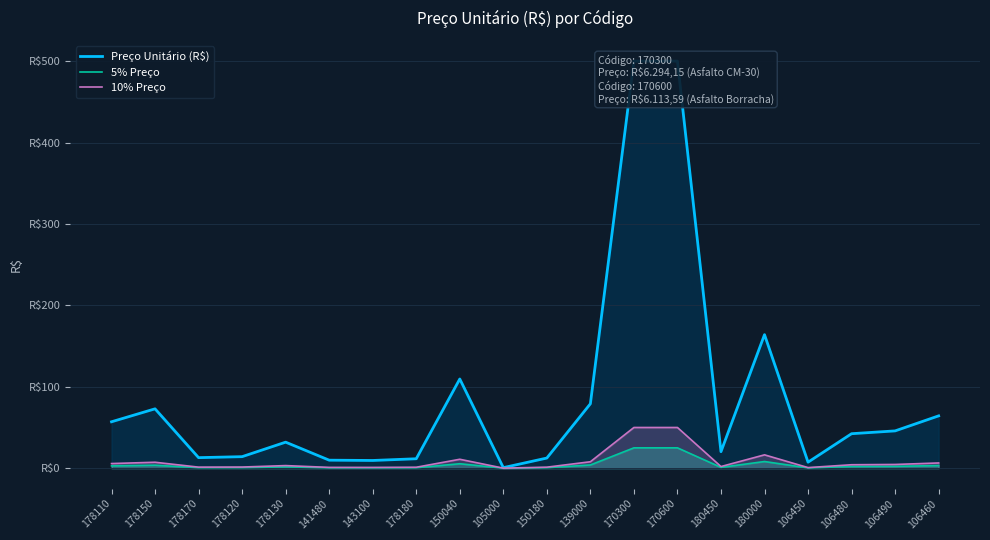

At which category is the sum across all series the highest?

170300